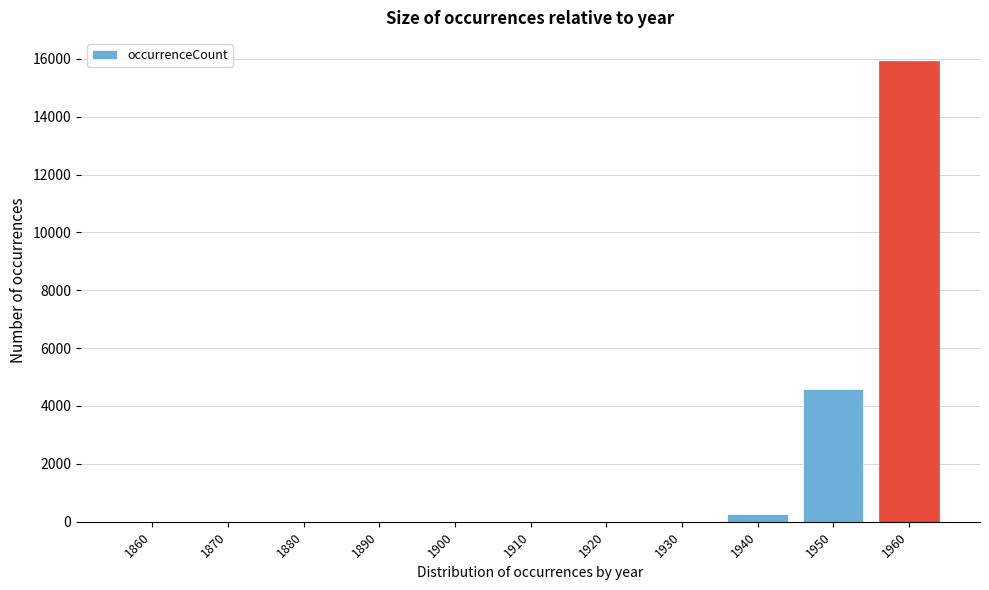

Which category has the highest value across all series?

1960